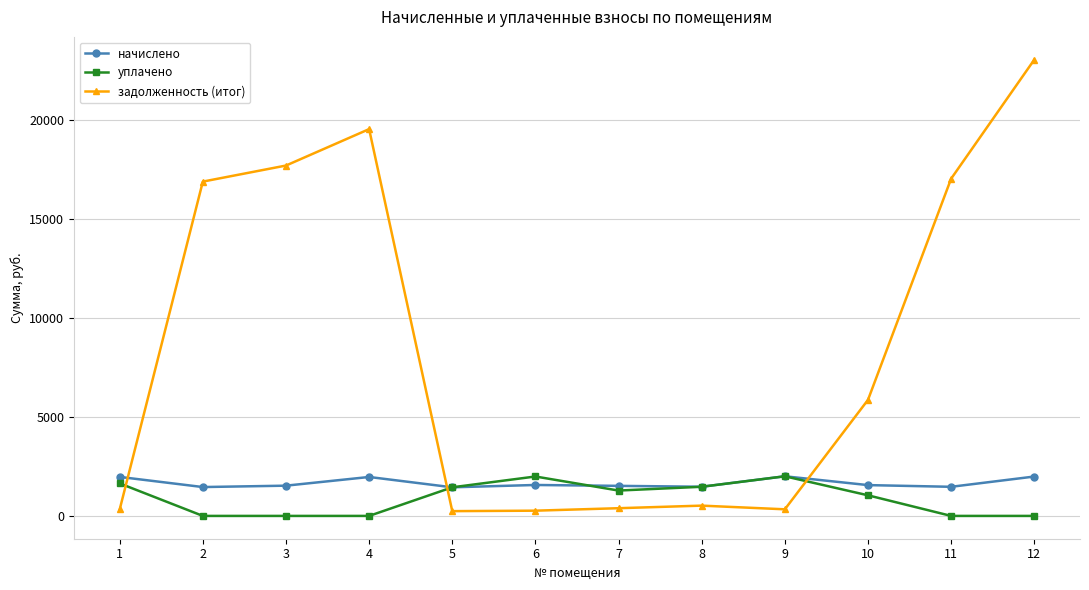

The value of уплачено at 6 is 1155.7. True or false?

False